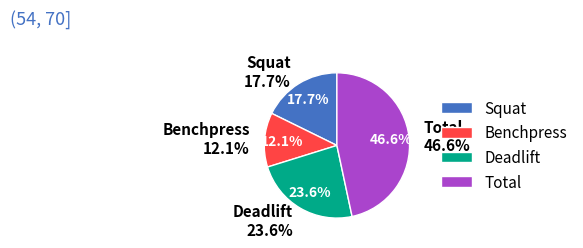

True or false: Squat 52kg accounts for 5% of the total.

False